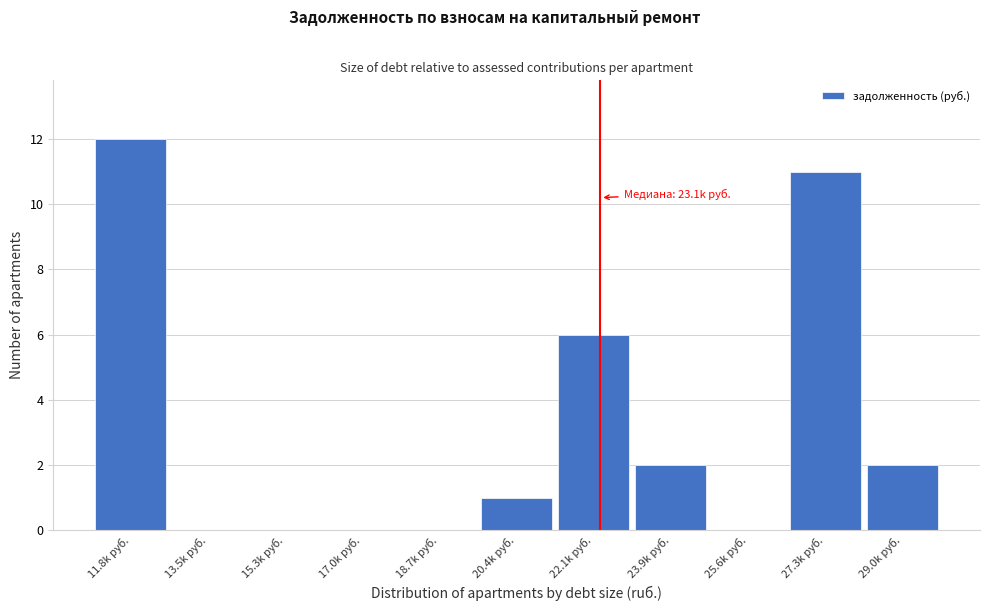

Reading left to right, transcribe all the data shown in this chart.

11.8k руб.=12	13.5k руб.=0	15.3k руб.=0	17.0k руб.=0	18.7k руб.=0	20.4k руб.=1	22.1k руб.=6	23.9k руб.=2	25.6k руб.=0	27.3k руб.=11	29.0k руб.=2